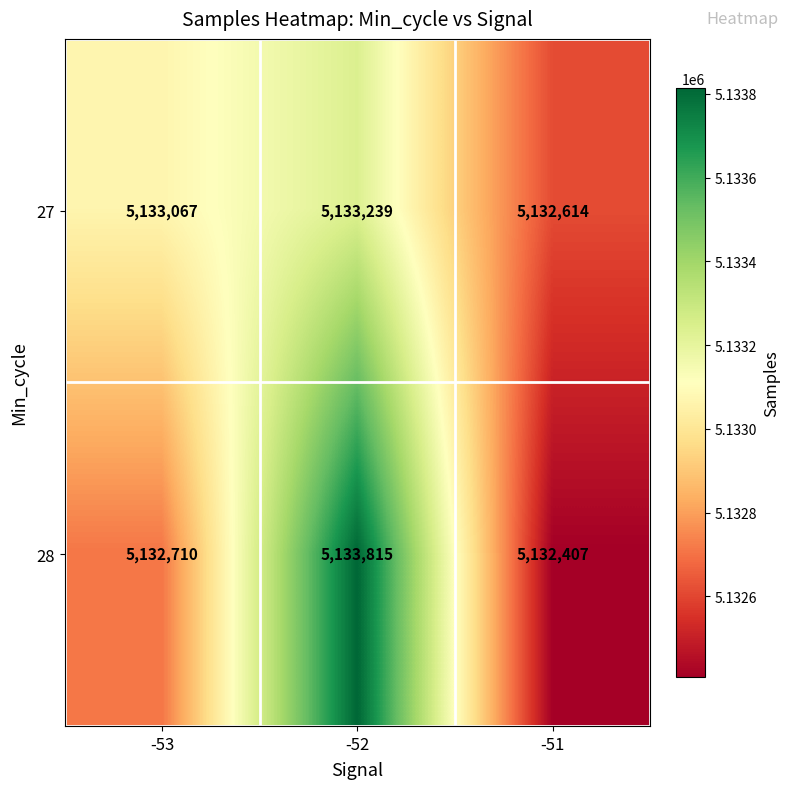

Rank the series by their maximum value, from lowest to highest.

27, 28